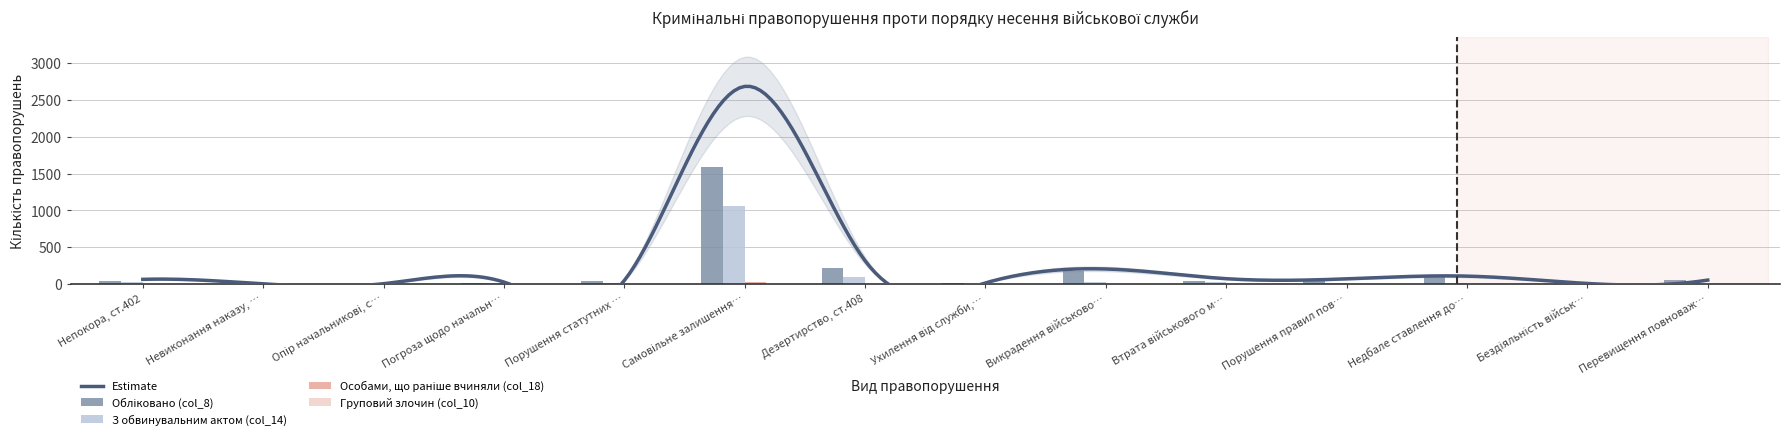

Count the number of categories in the chart.

14